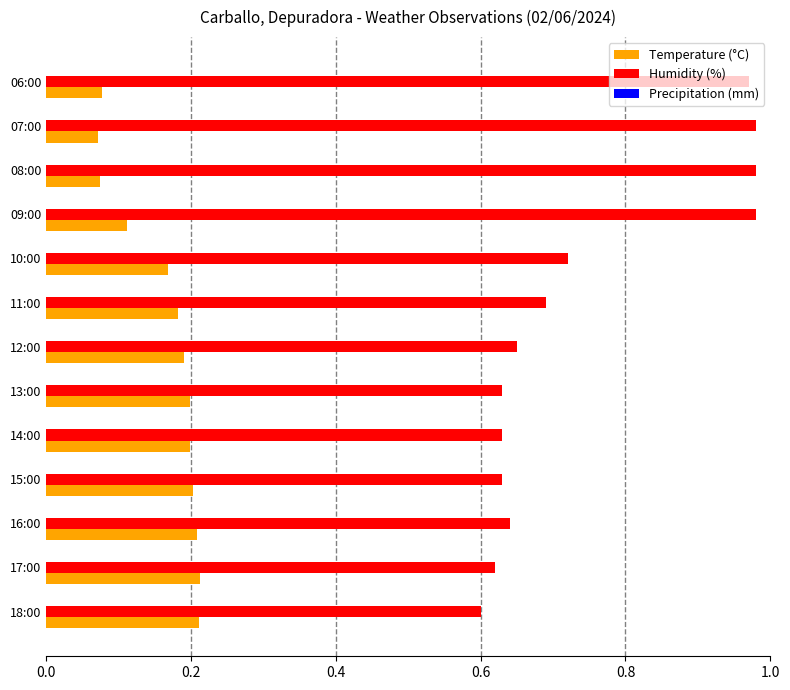

Is it true that Humidity (%) equals 1.3 at 09:00?

False